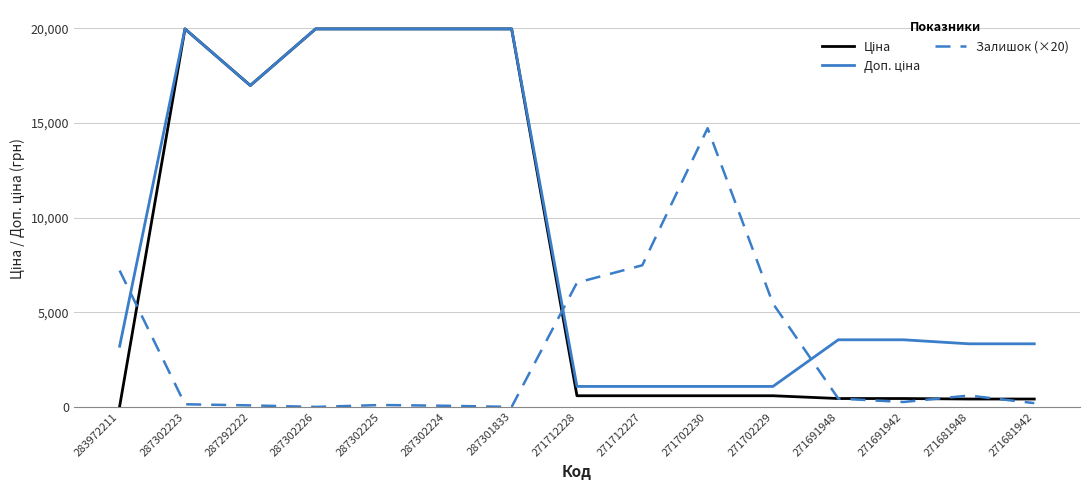

Does the chart have visible grid lines?

Yes